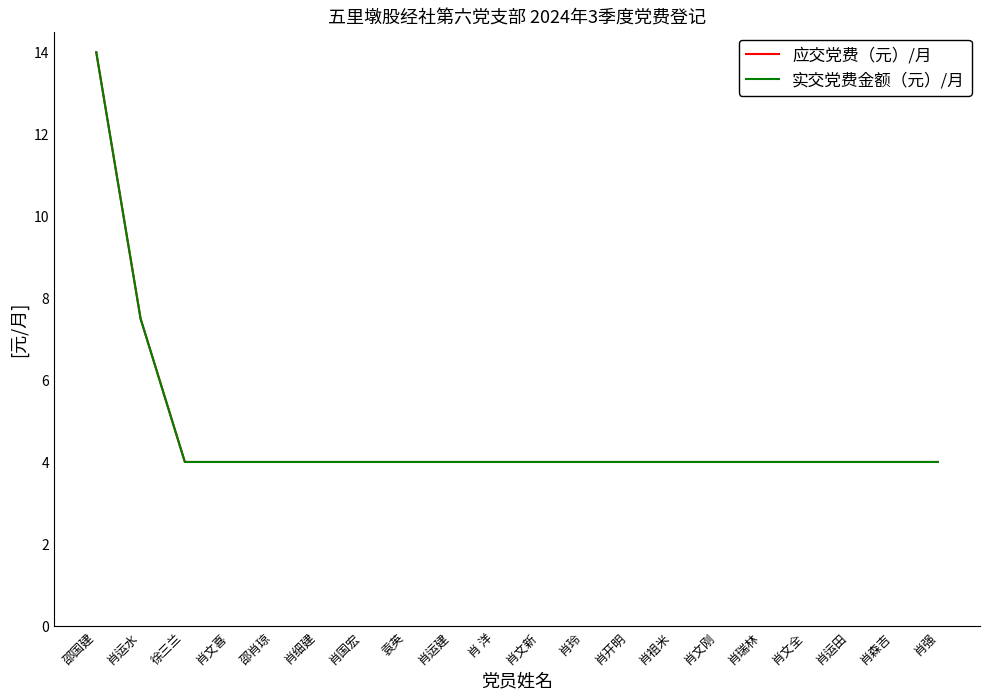

How many lines are shown in the chart?

2